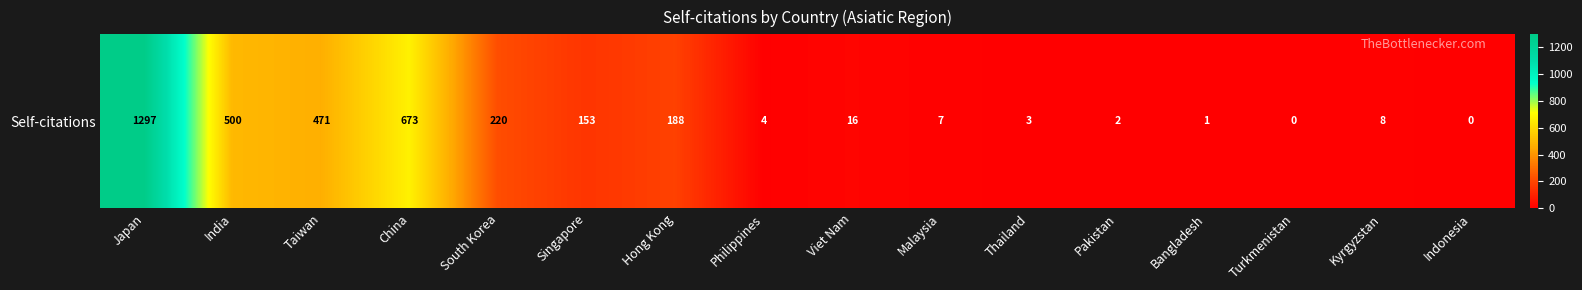

Reading left to right, extract all data points from this chart.

1297	500	471	673	220	153	188	4	16	7	3	2	1	0	8	0